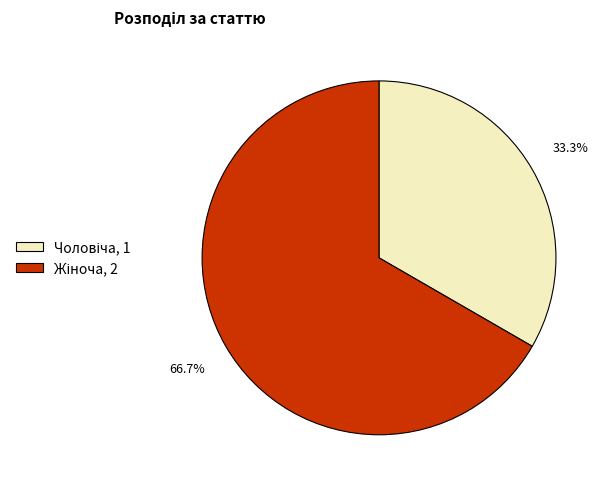

Is there any slice that represents more than half of the pie?

Yes